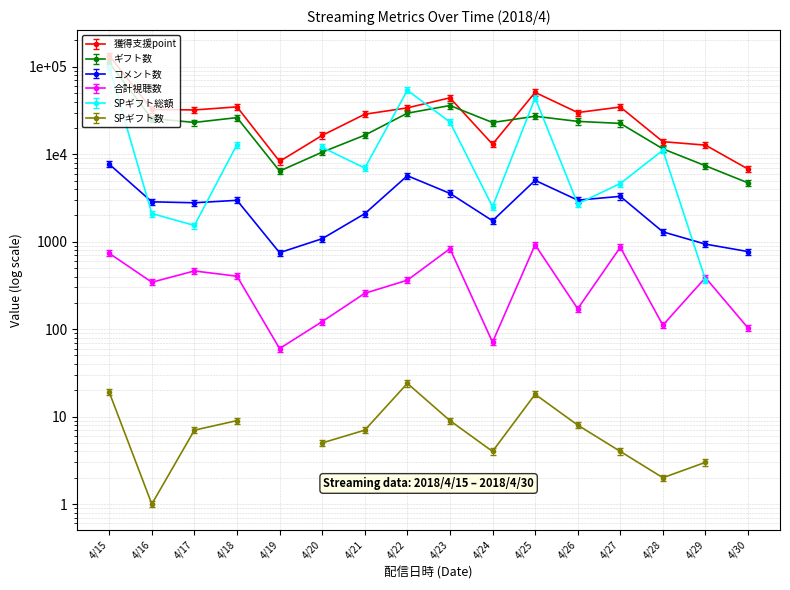

Between 4/26 and 4/30, which is larger?

4/26